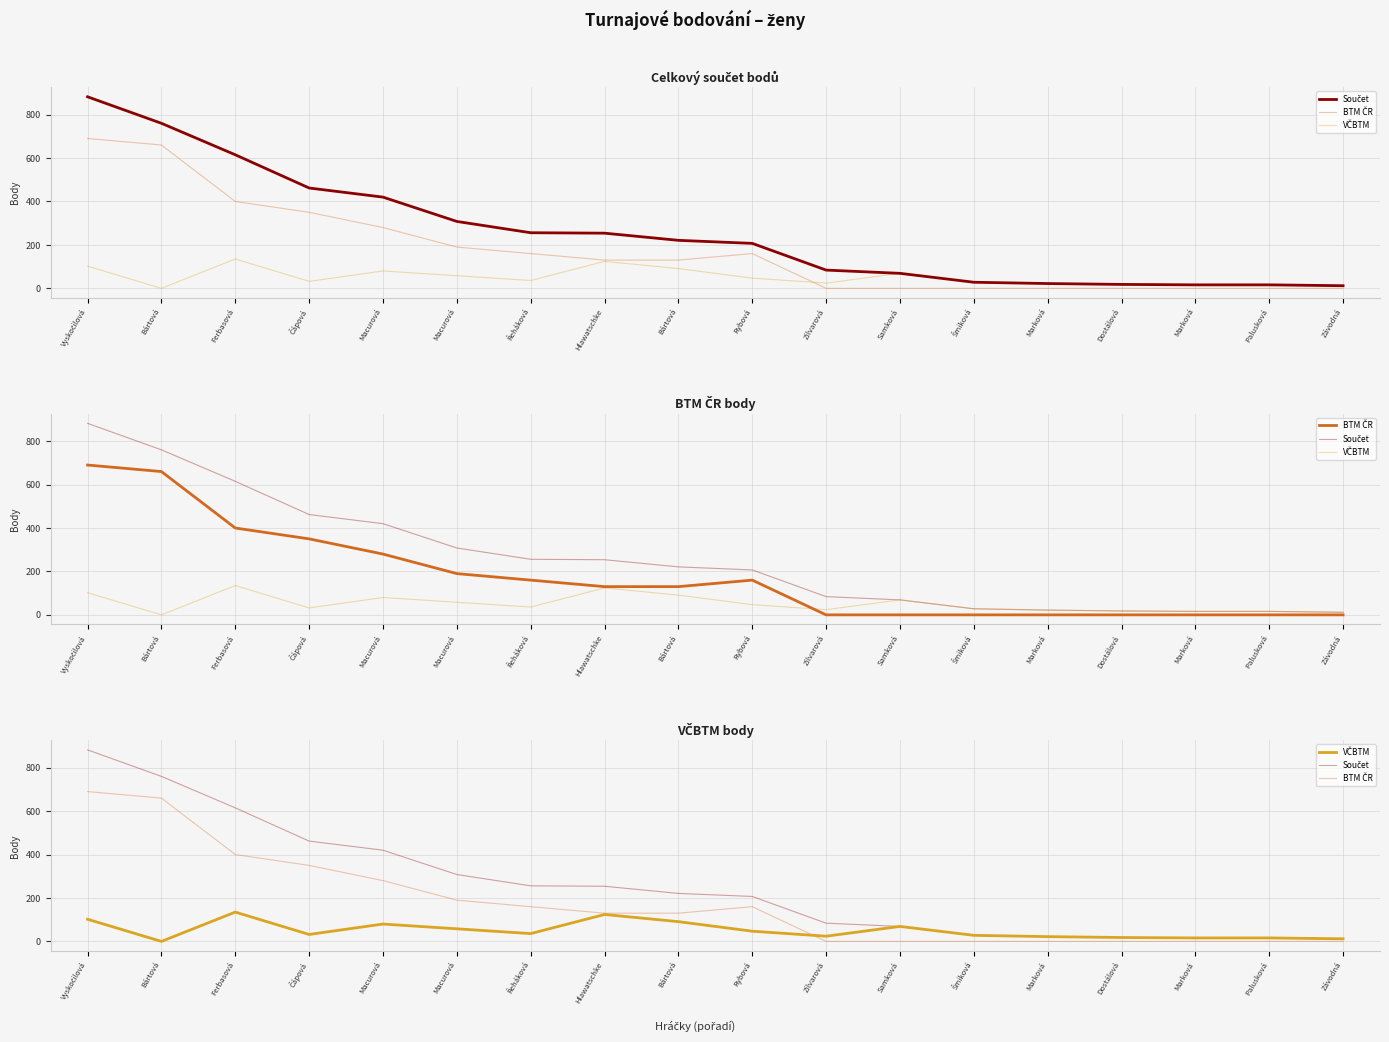

Rank the series by their average value, from highest to lowest.

Součet, BTM ČR, VČBTM